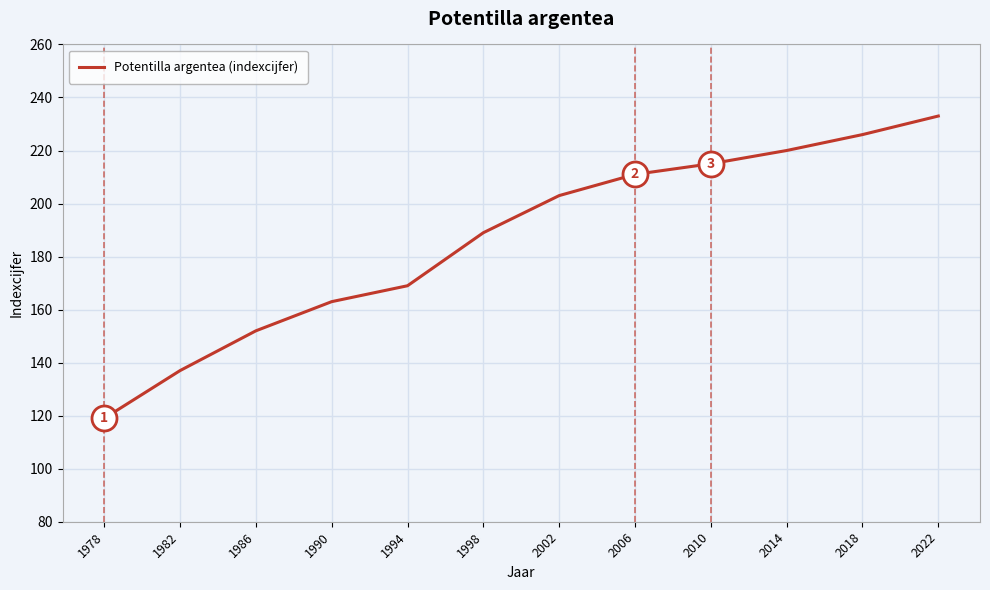

Is it true that the value at 2022 is 153?

False